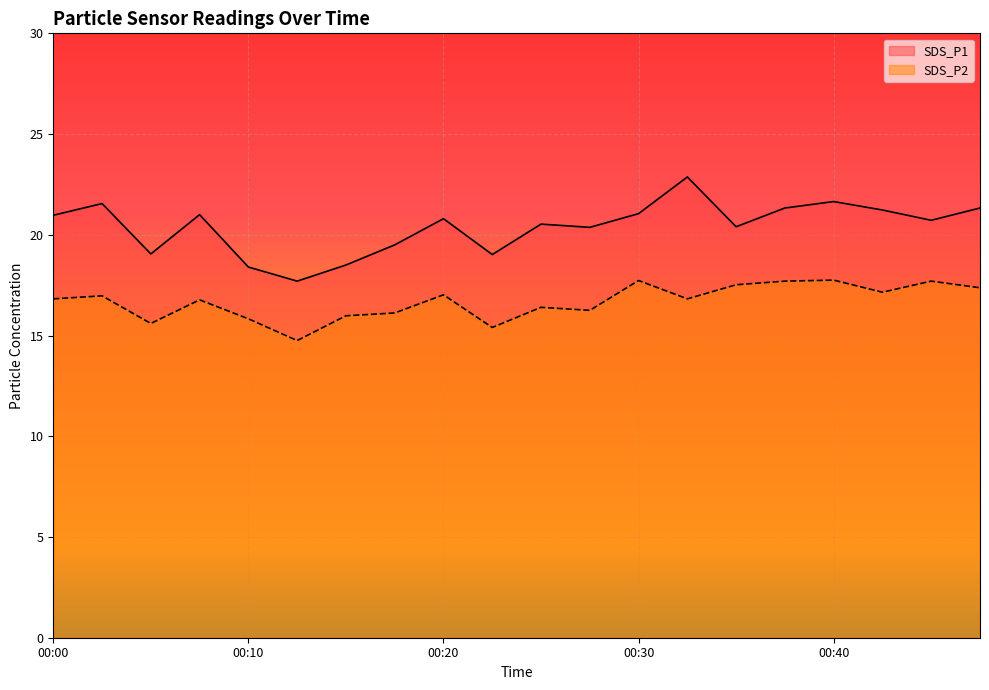

What is the highest value of the SDS_P2 series?

17.8